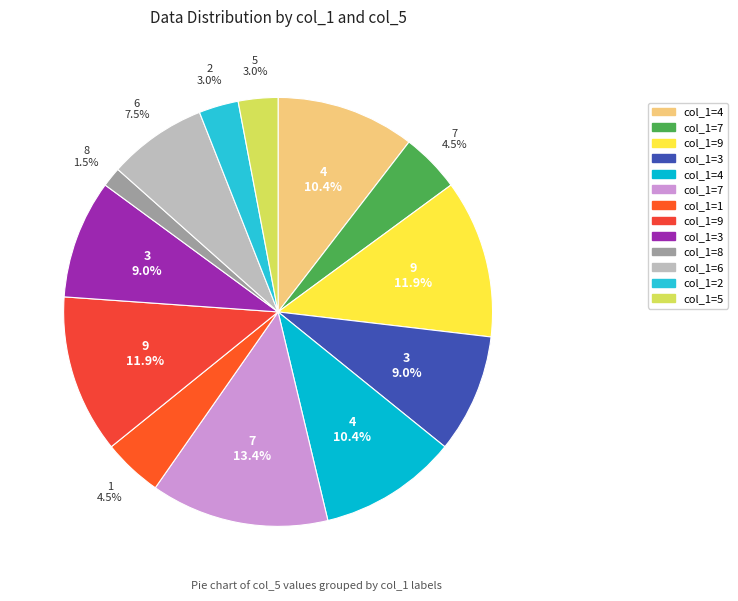

How many segments does this pie chart have?

13